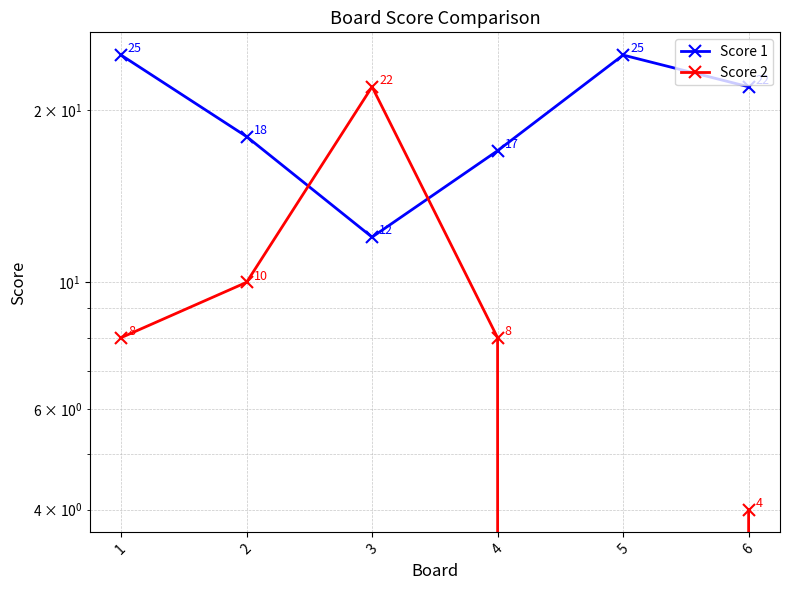

What is the difference between the second highest and minimum values in the Score 1 series?

13